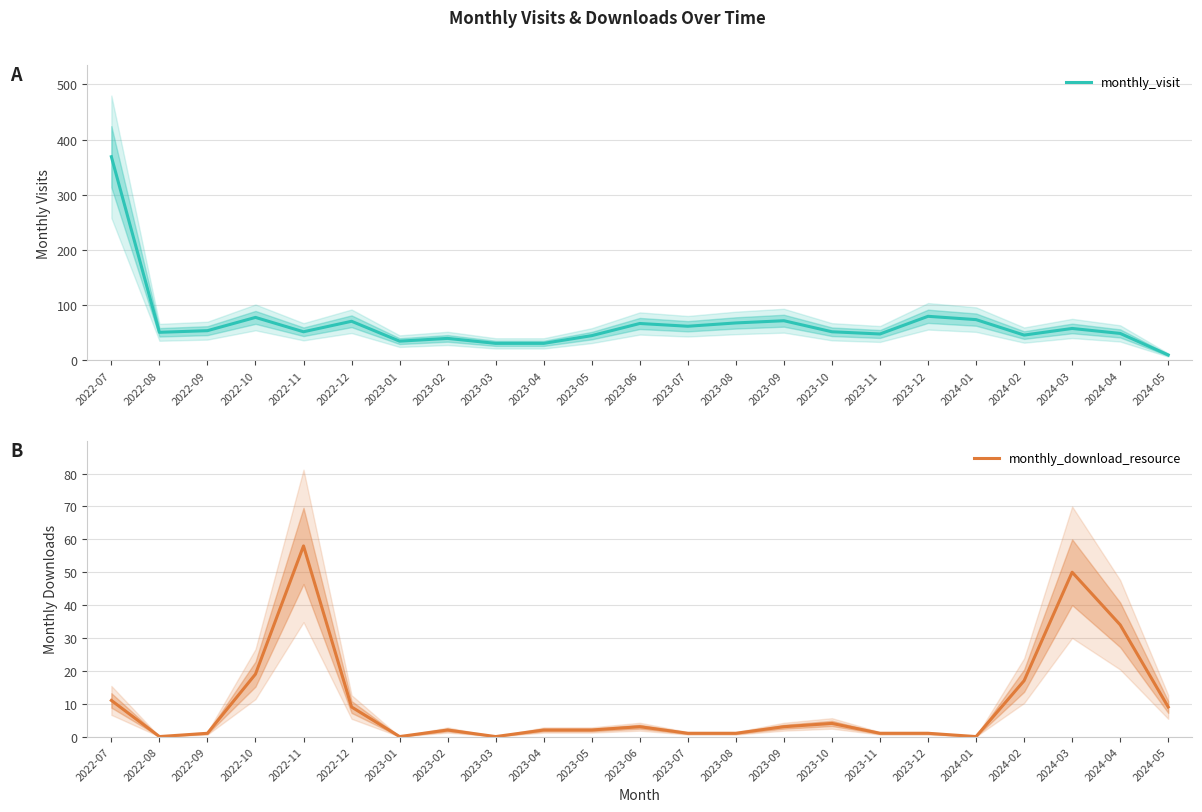

Which series changed the most between 2023-12 and 2024-04?

monthly_download_resource